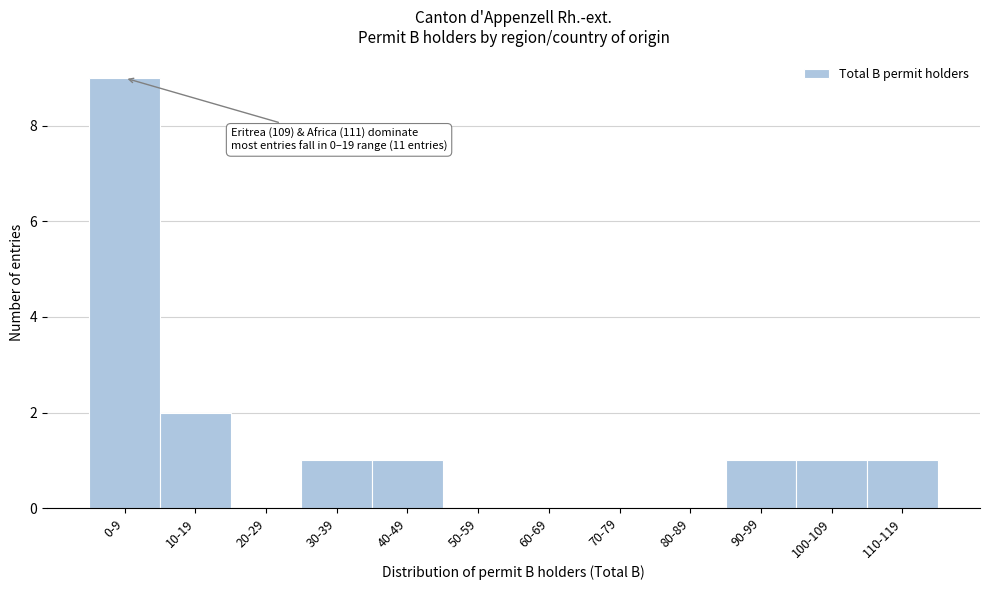

Reading right to left, list all the values displayed in this chart.

110-119=1	100-109=1	90-99=1	80-89=0	70-79=0	60-69=0	50-59=0	40-49=1	30-39=1	20-29=0	10-19=2	0-9=9